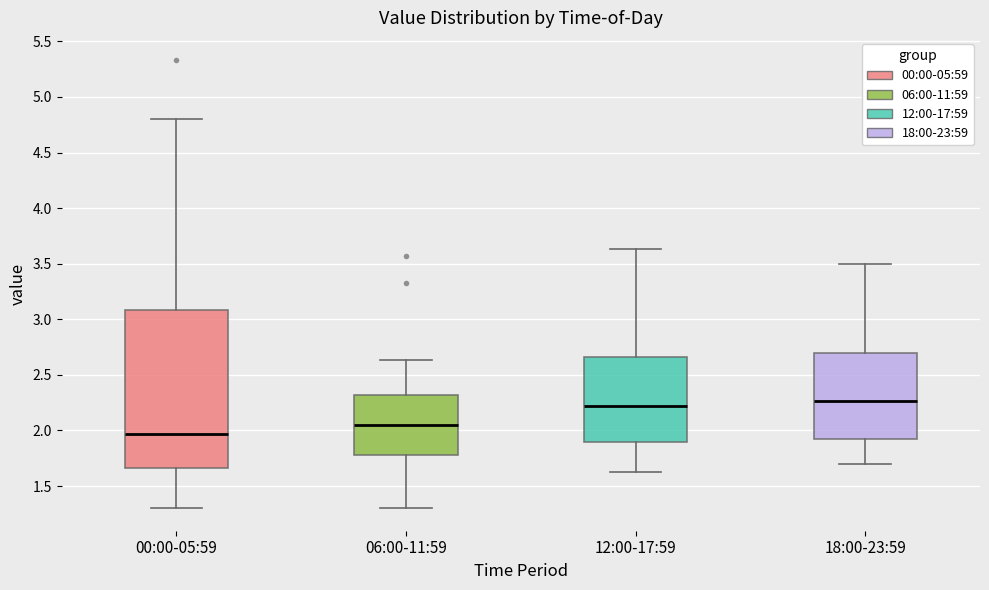

Where does the median line of the box for 00:00-05:59 sit on the y-axis? The values are not printed on the chart, so give them approximately, as read against the axis.

1.95